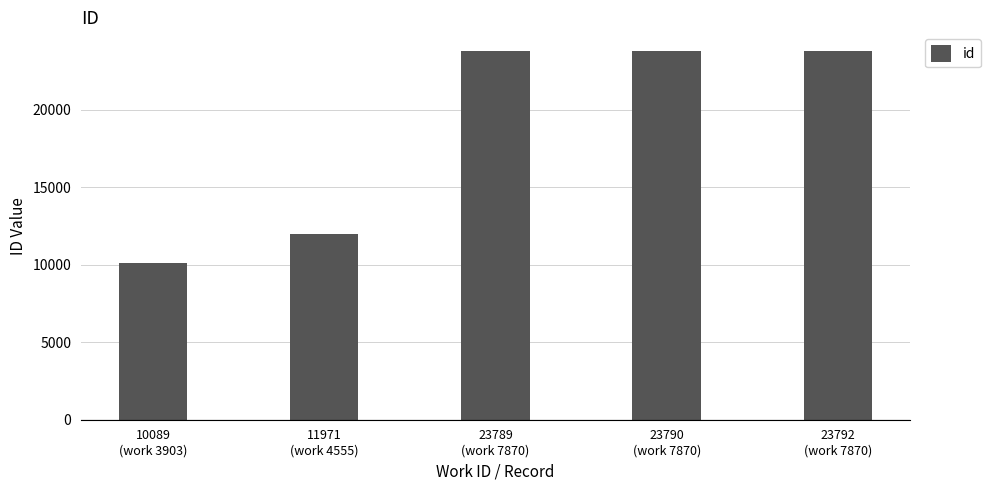

The value at 23792
(work 7870) is 31974. True or false?

False